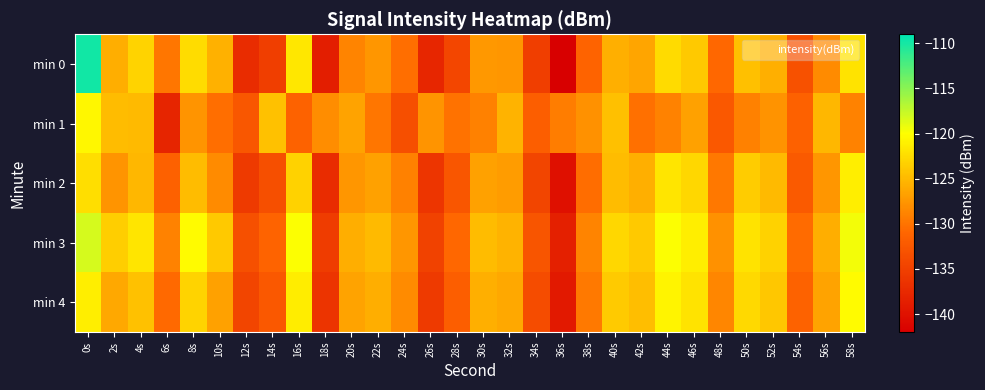

Which series has the widest spread of values?

min 0